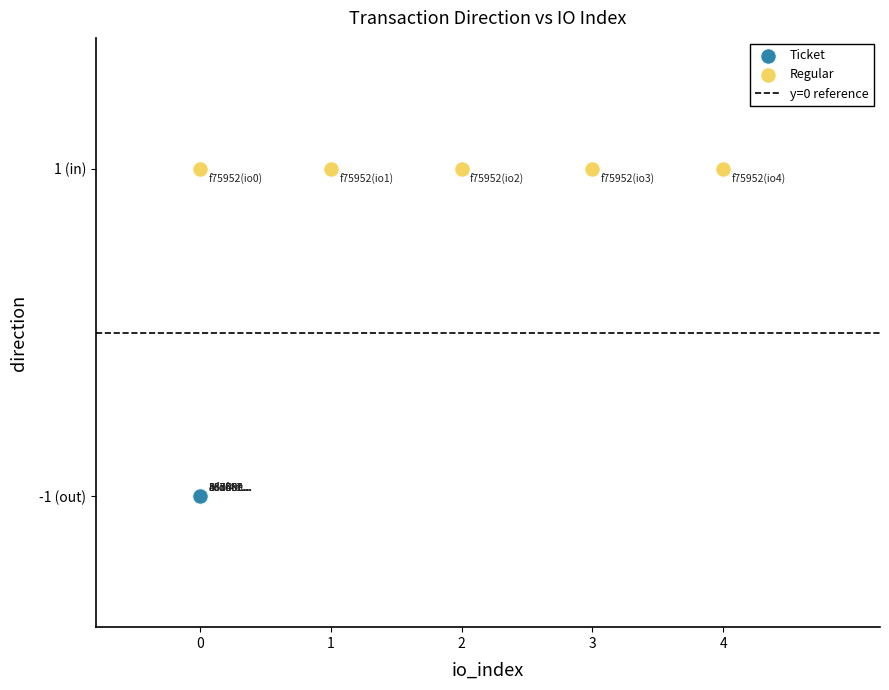

Which series contains the lowest Y value?

Ticket